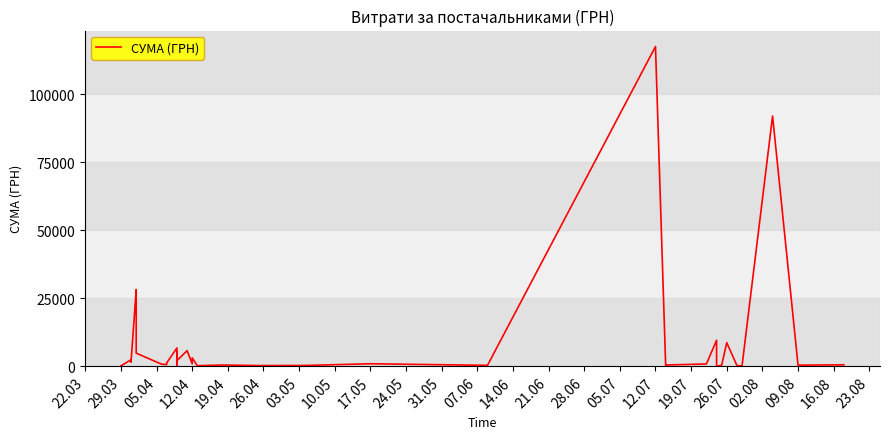

What is the smallest value displayed?

11.2